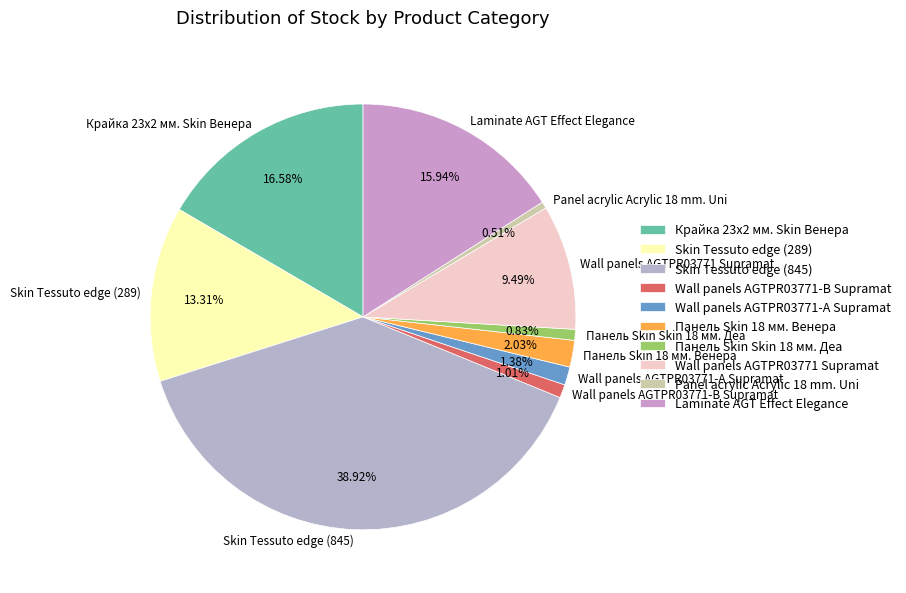

Does Laminate AGT Effect Elegance account for over 50% of the chart?

No